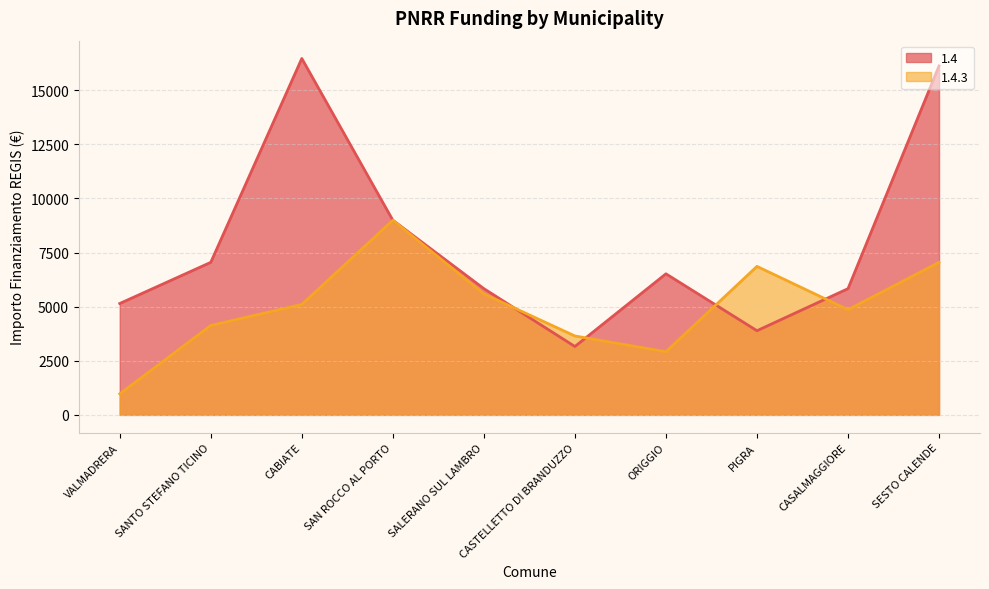

What is the difference between the maximum and second lowest values in the 1.4 series?

12576